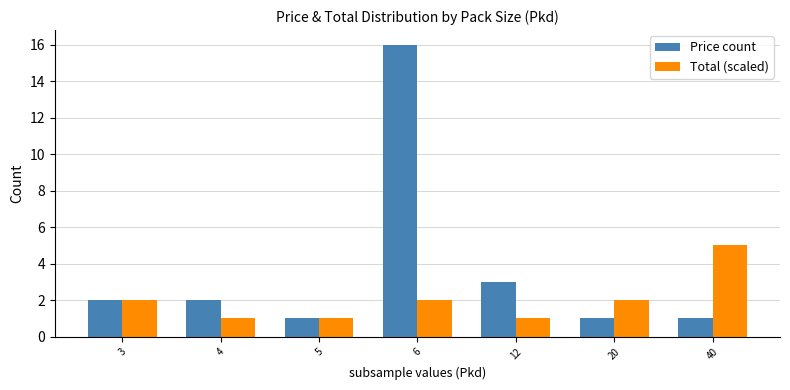

Is the value of Total (scaled) at 20 greater than the value of Price count at 20?

Yes